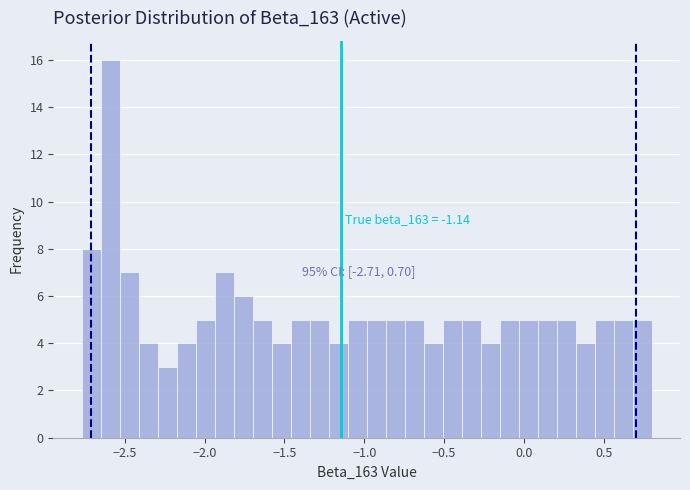

Read against the x-axis, roughly where is the centre of the tallest bar?

-2.60